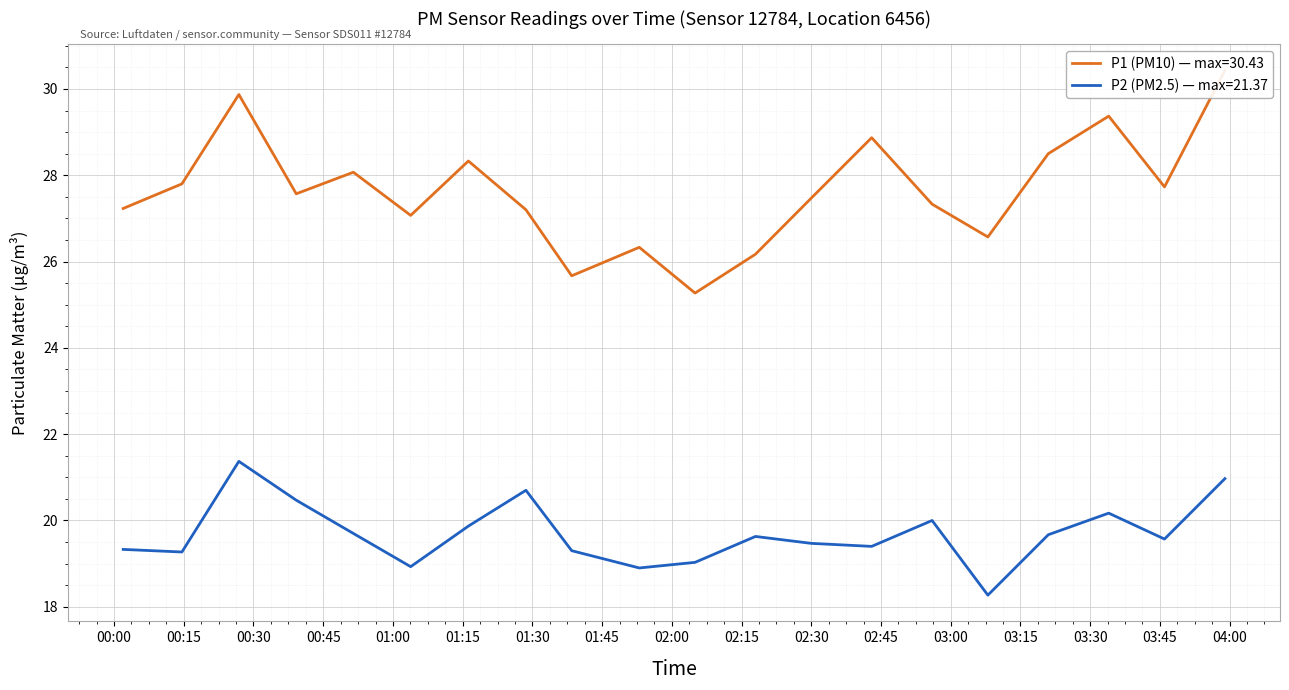

True or false: P1 and P2 intersect in this chart.

False